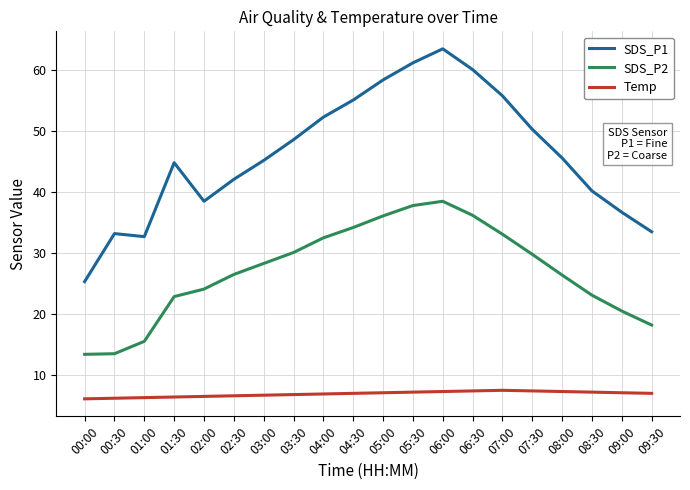

True or false: SDS_P1 and Temp cross at least once.

False